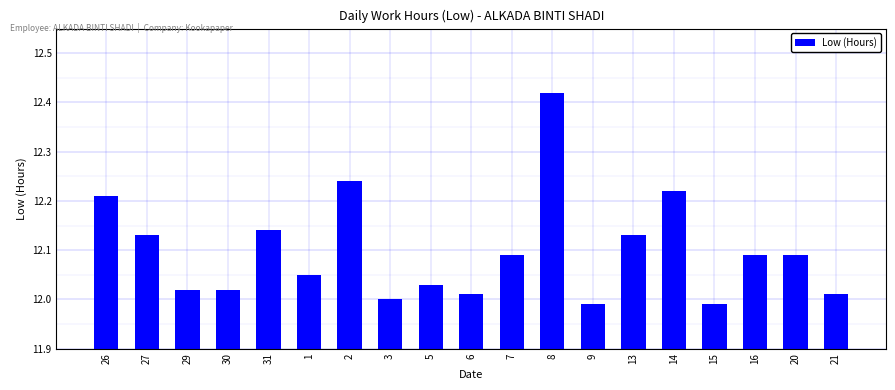

What is the difference between the maximum and minimum values?

0.4